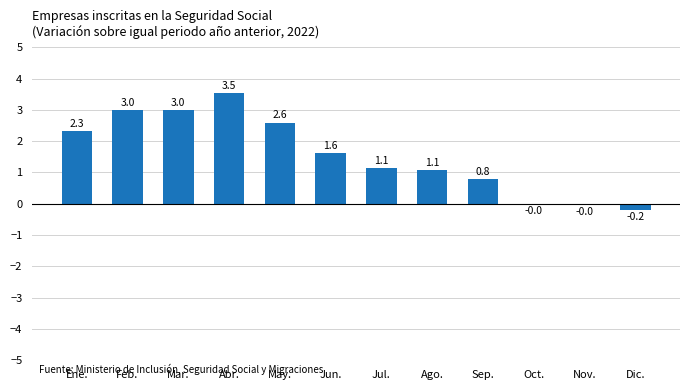

What is the sum of all values?

18.8